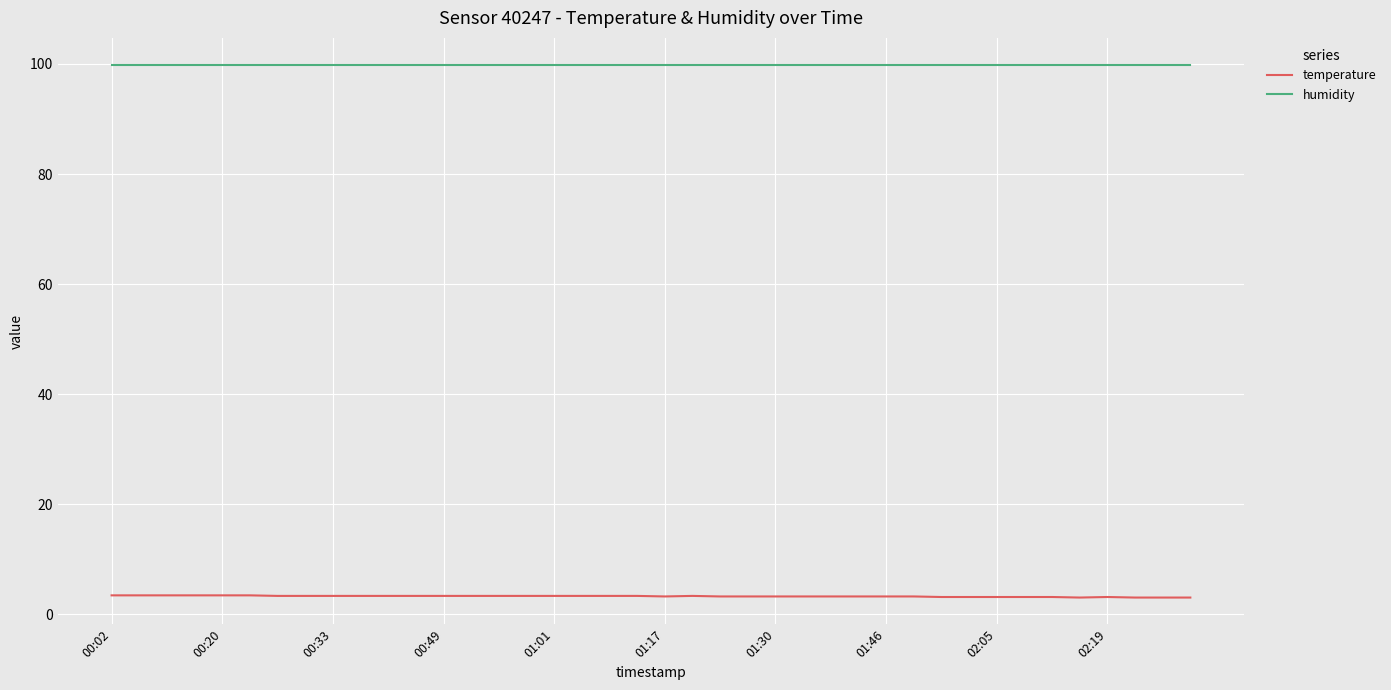

What is the difference between the second highest and second lowest values in the temperature series?

0.4